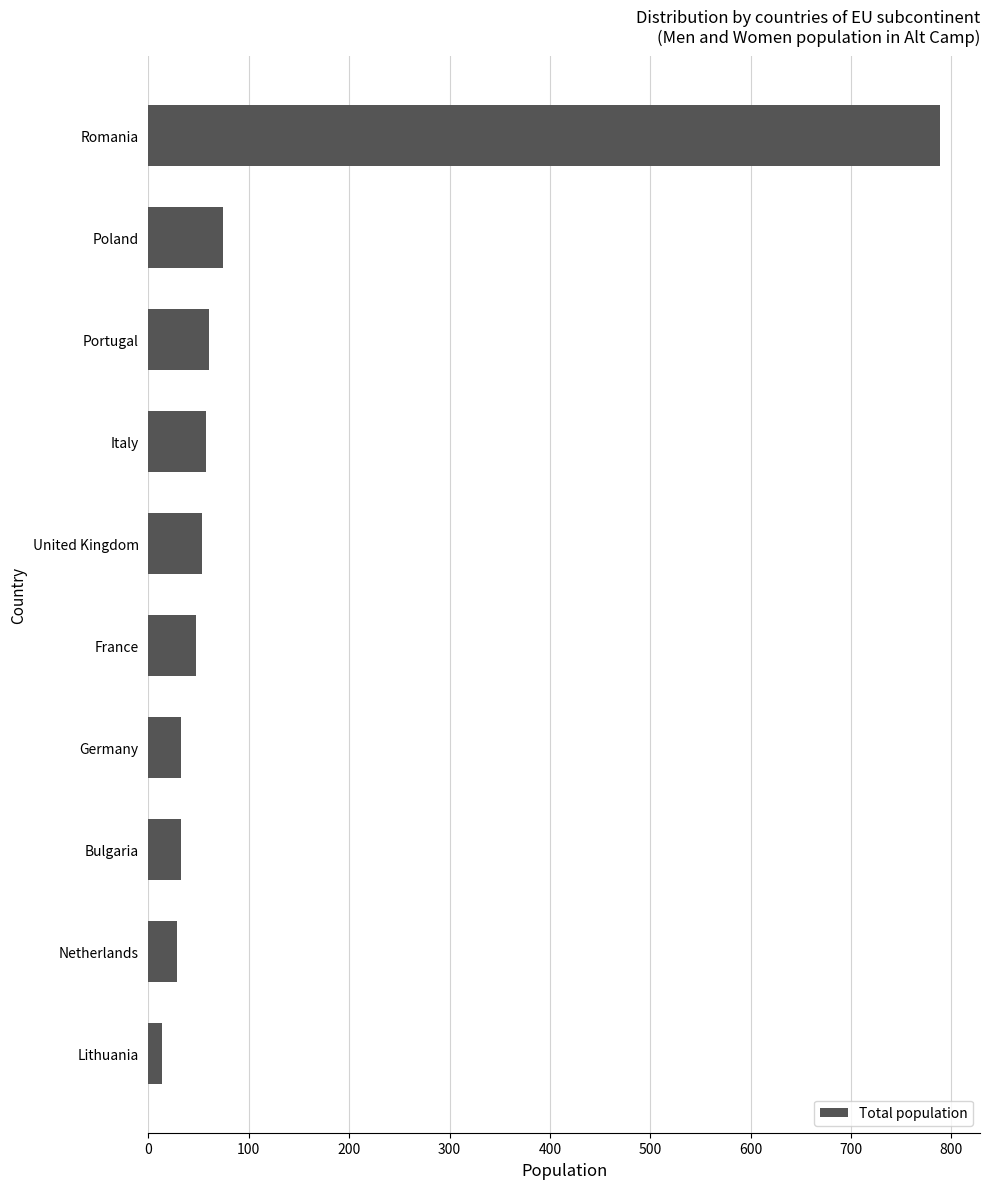

The chart shows a value of 53 at United Kingdom. True or false?

True